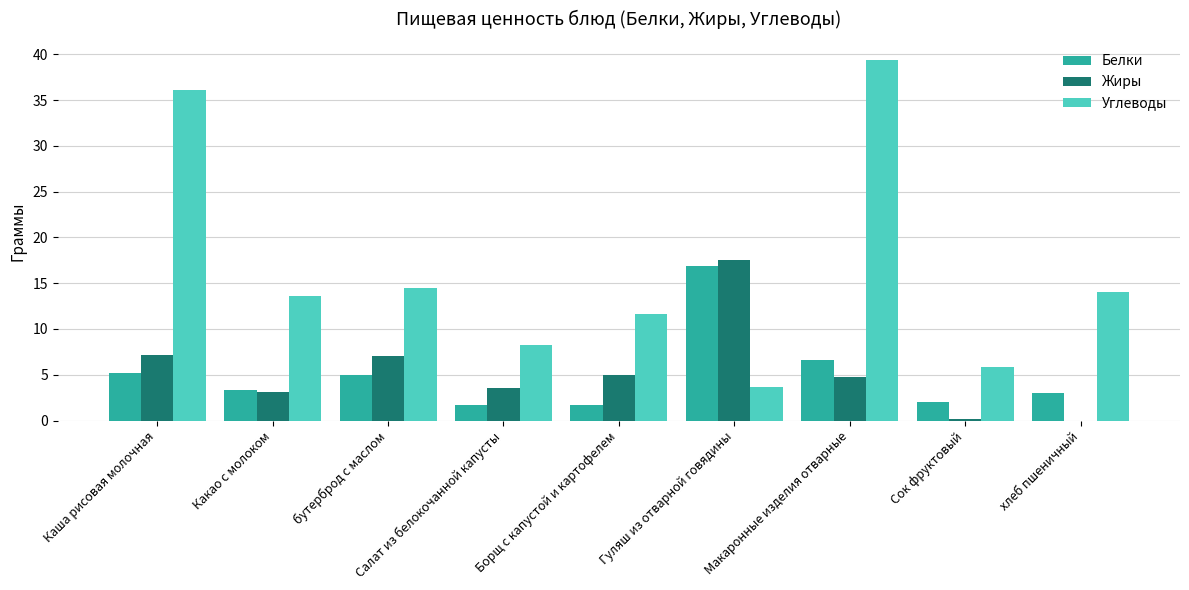

Between бутерброд с маслом and Макаронные изделия отварные, which series saw the biggest shift?

Углеводы